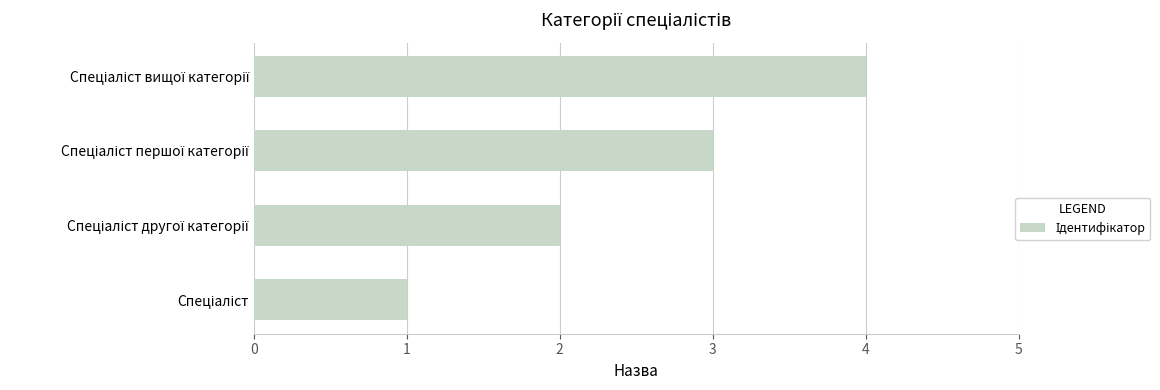

What is the difference between the maximum and minimum values?

3